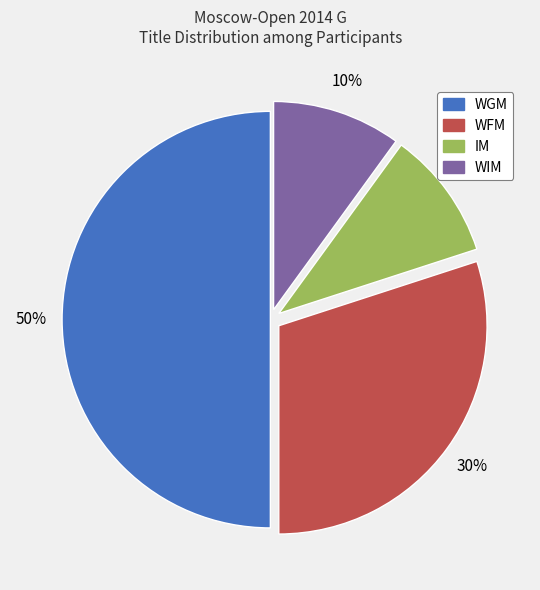

What is the largest slice in the pie chart?

WGM